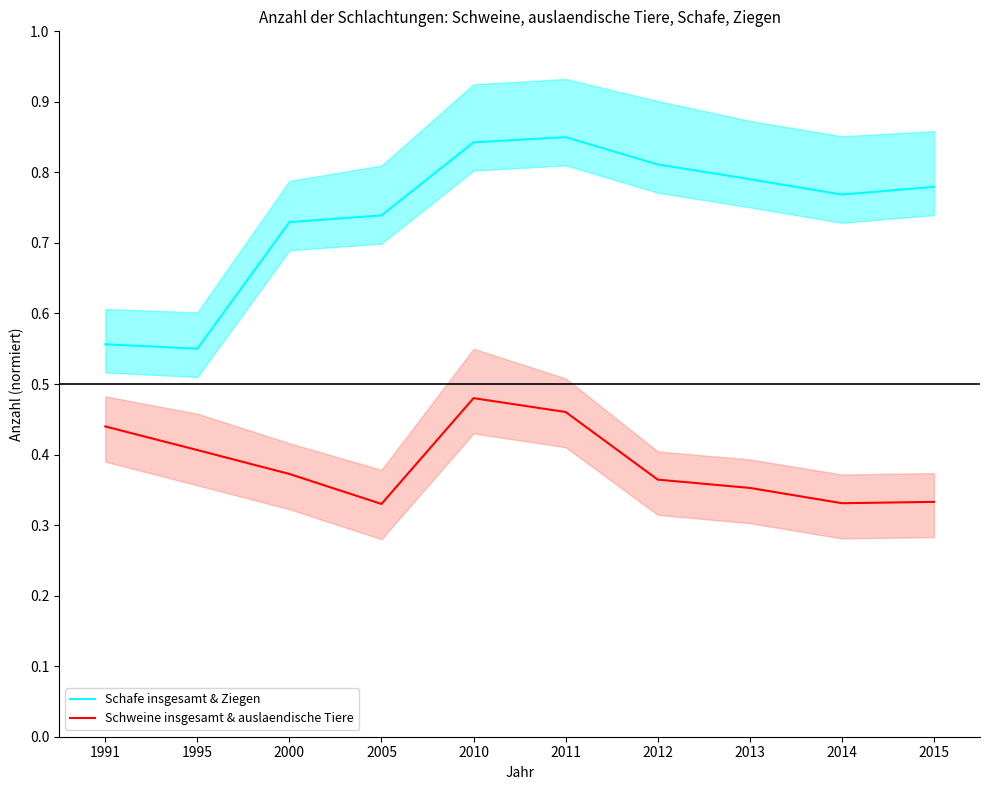

What is the value of the Schafe insgesamt & Ziegen point at the 10th from the left?

0.8